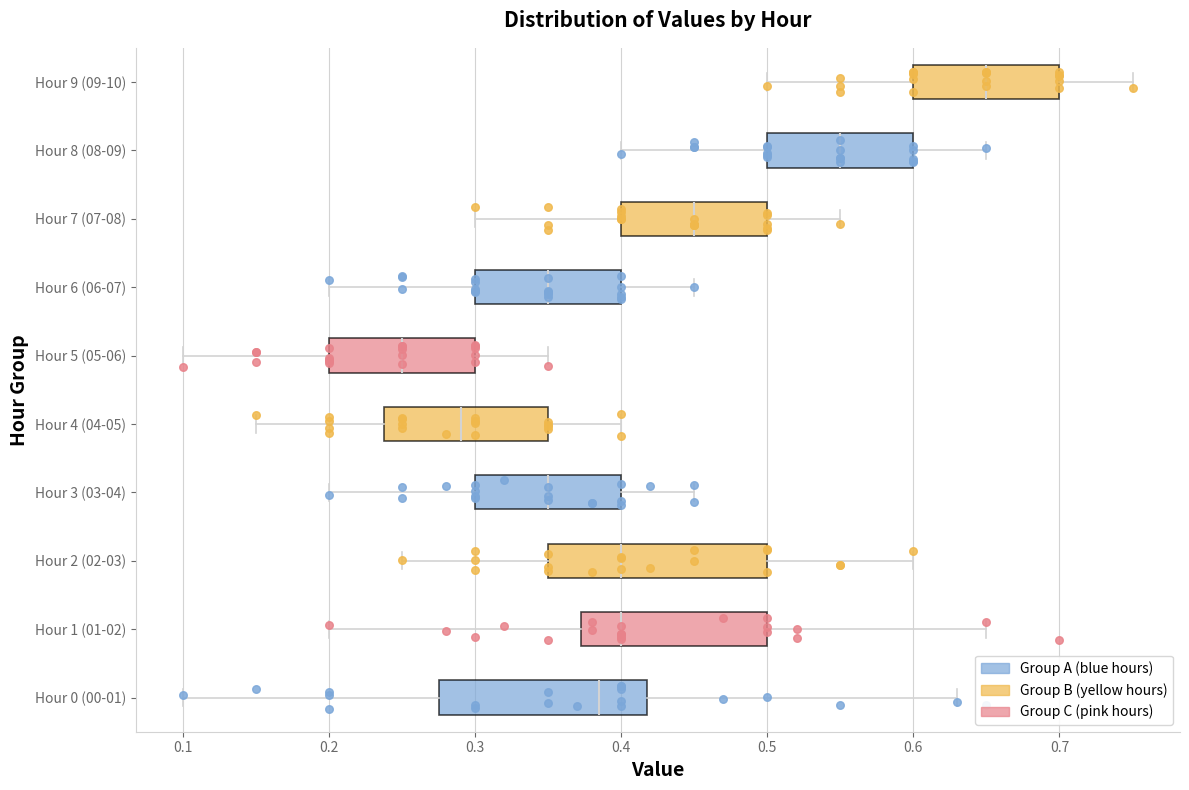

Where does the right whisker of the box for Hour 4 (04-05) end on the x-axis? The values are not printed on the chart, so give them approximately, as read against the axis.

0.40